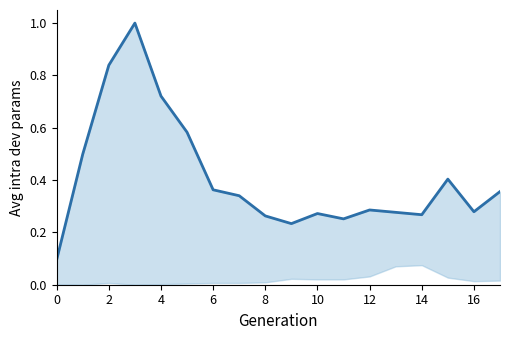

Between 6 and 12, which is larger?

6